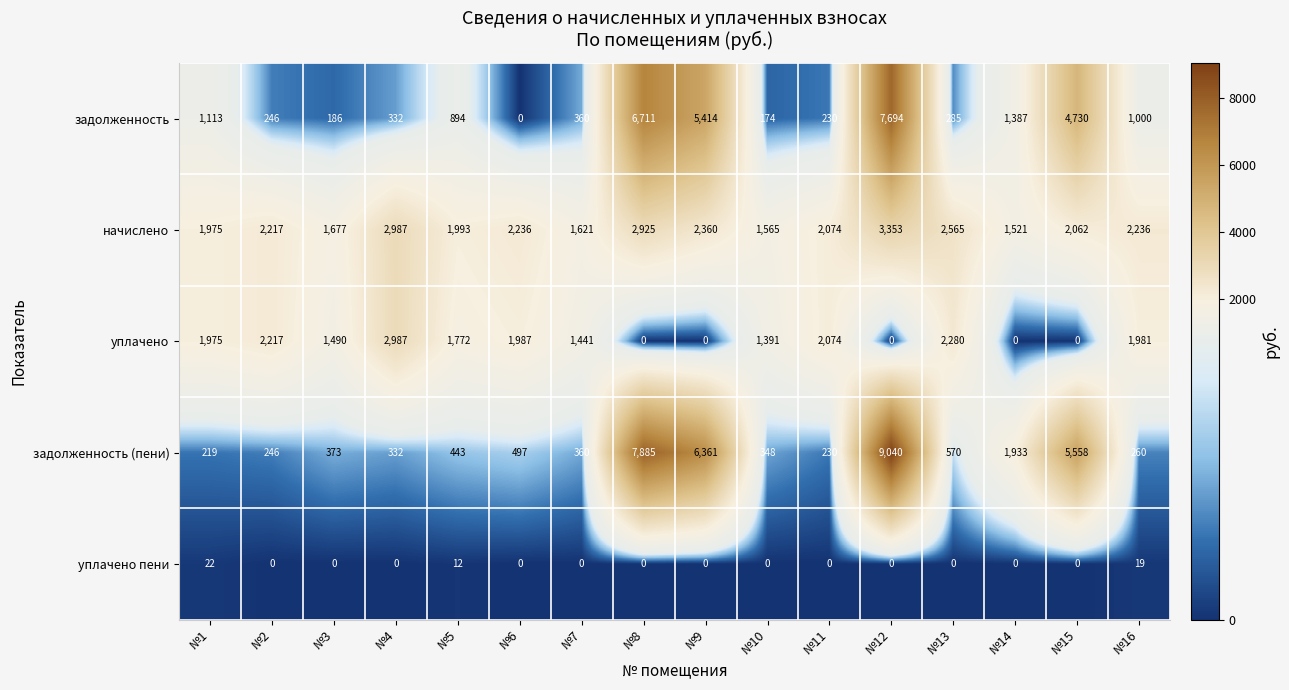

At which label is начислено closest to 2437?

№9